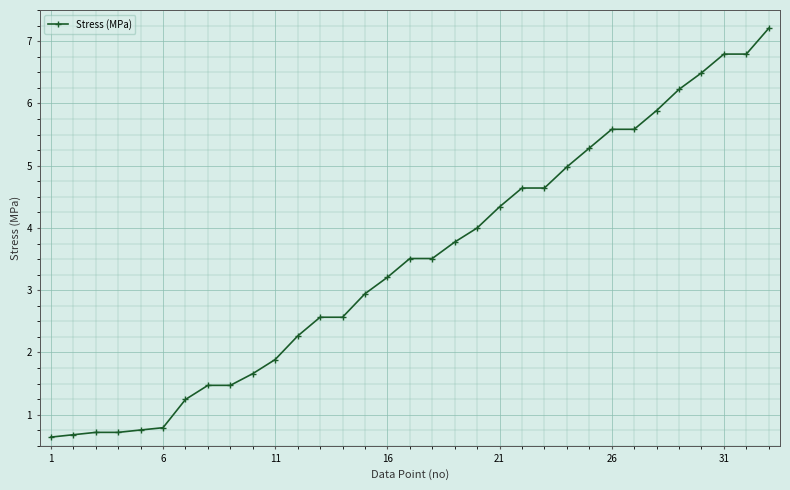

What is the average value?

3.5